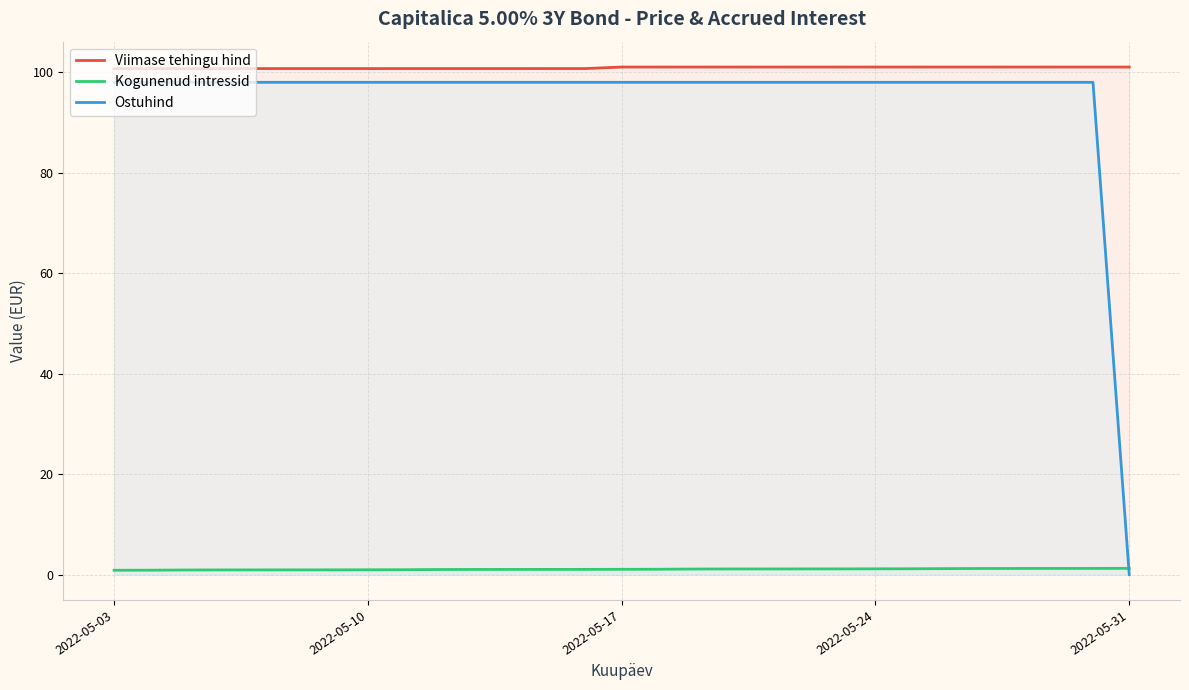

Which series has the widest spread of values?

Ostuhind